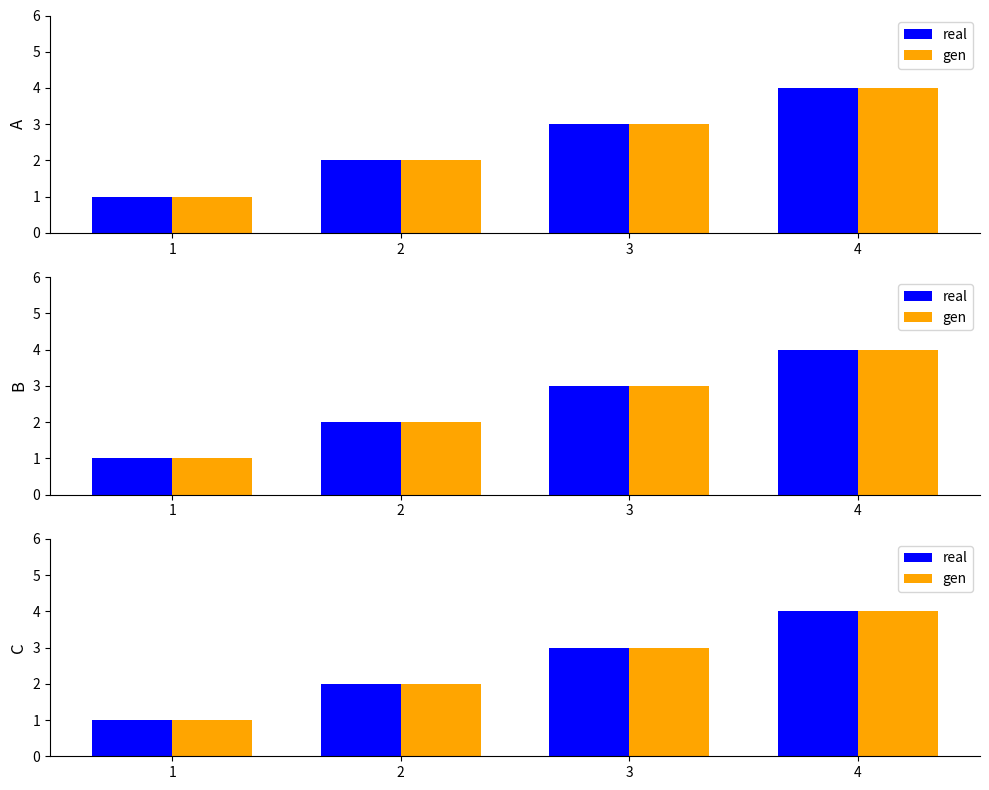

The value of gen at 1 is 1. True or false?

True